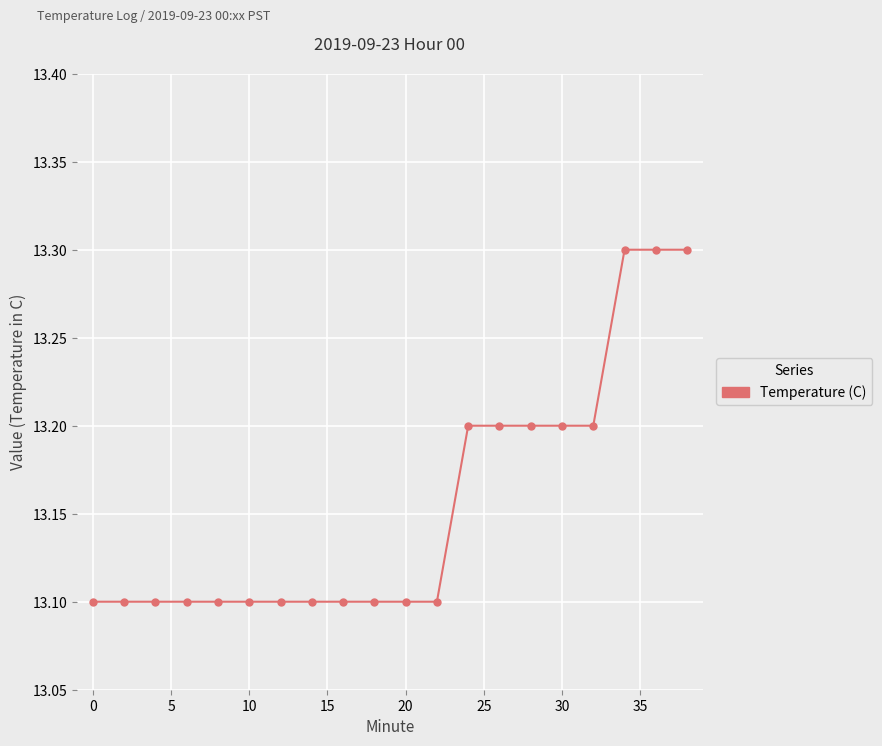

What is the minimum value shown in the chart?

13.1